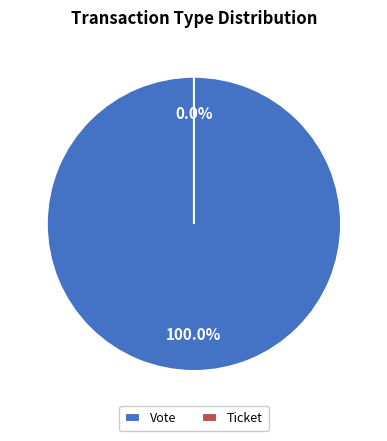

Combined, what portion of the pie is Vote and Ticket?

100.0%